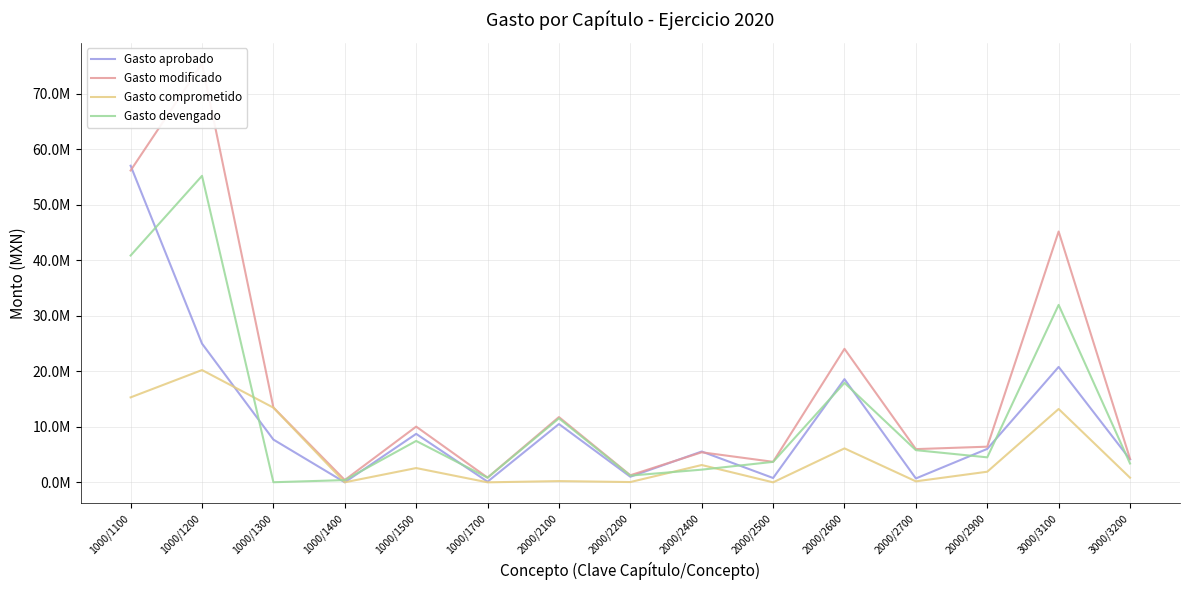

Which series ends up on top after the final intersection of Gasto aprobado and Gasto modificado?

Gasto modificado